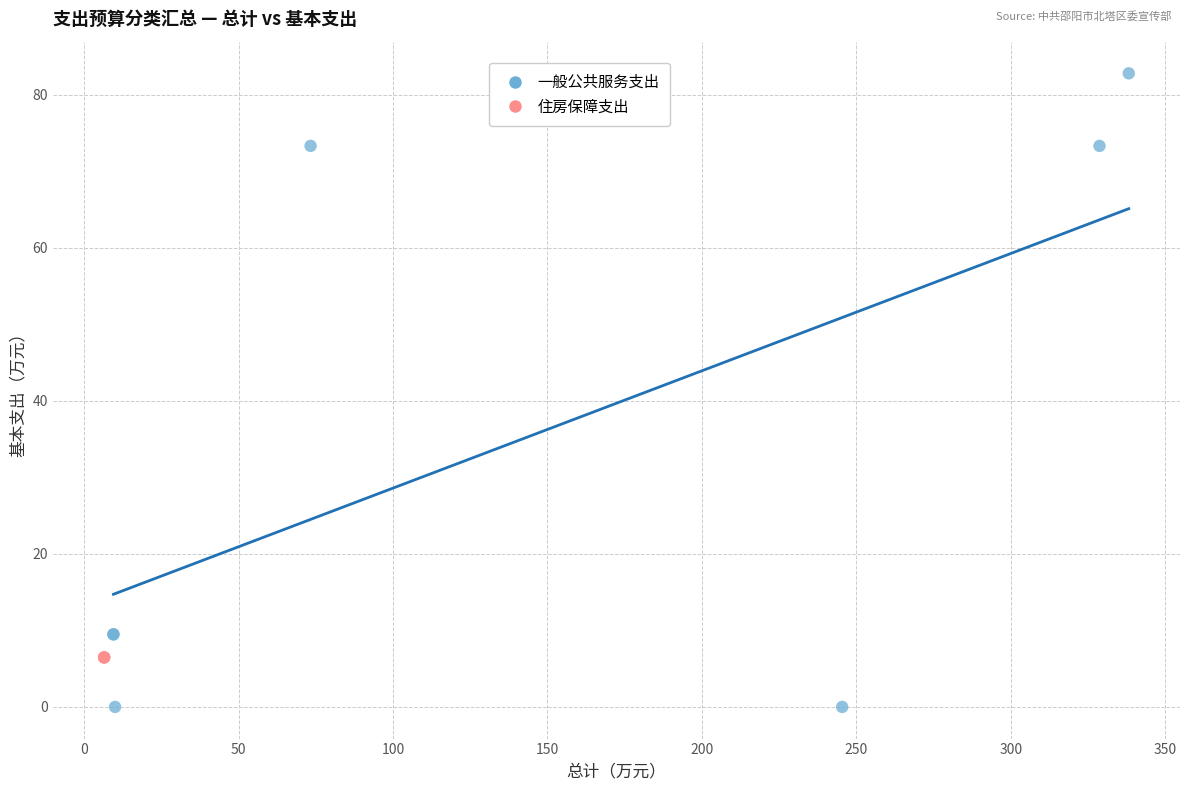

Which series contains the lowest Y value?

一般公共服务支出